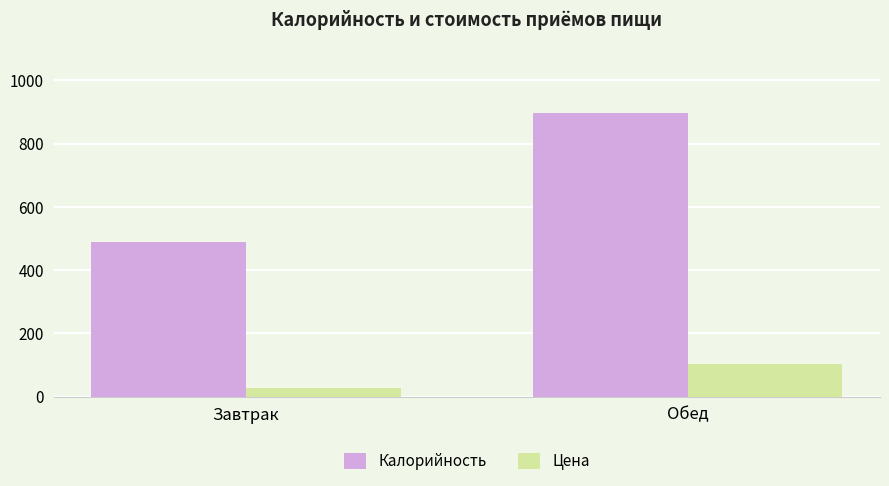

What is the difference between the highest and lowest values at Завтрак?

462